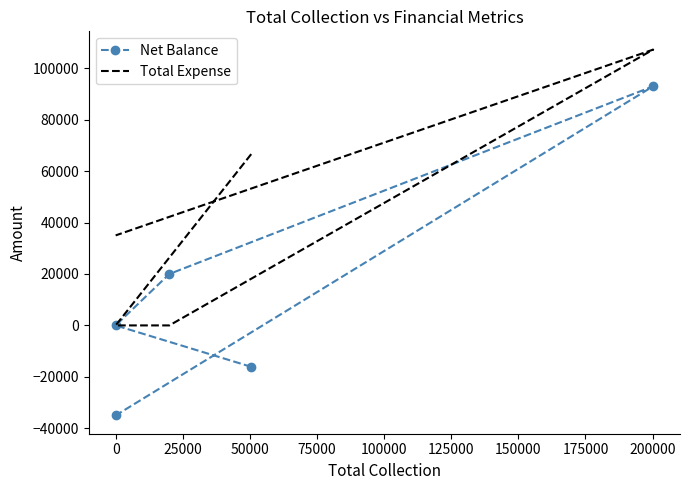

How many Net Balance values are between -16100 and 20000?

3